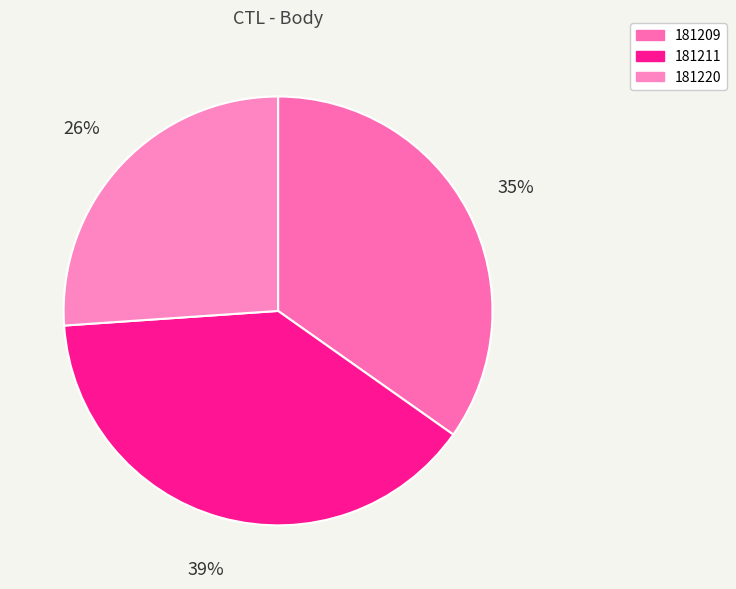

Is it true that 181211 is 39% of the pie?

True